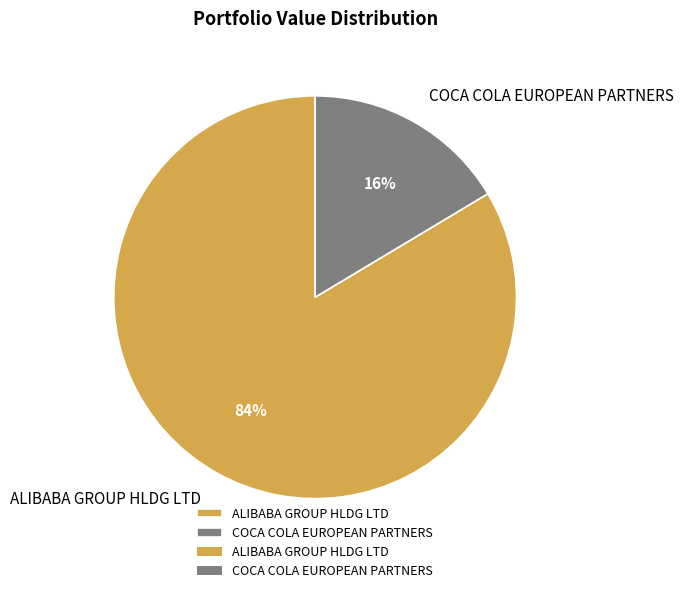

To the nearest percent, what percentage of the pie is COCA COLA EUROPEAN PARTNERS?

16%